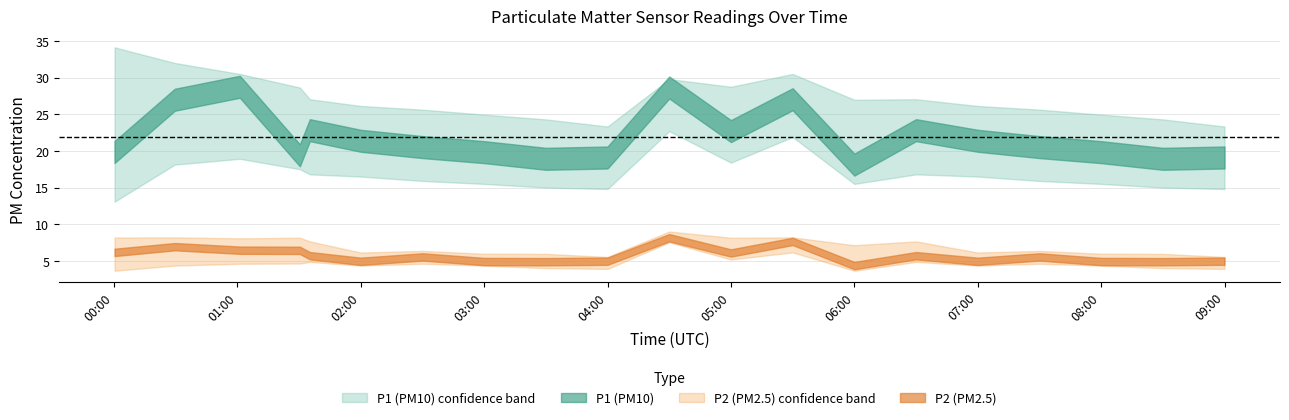

How many values in the P2 series are below 5?

9